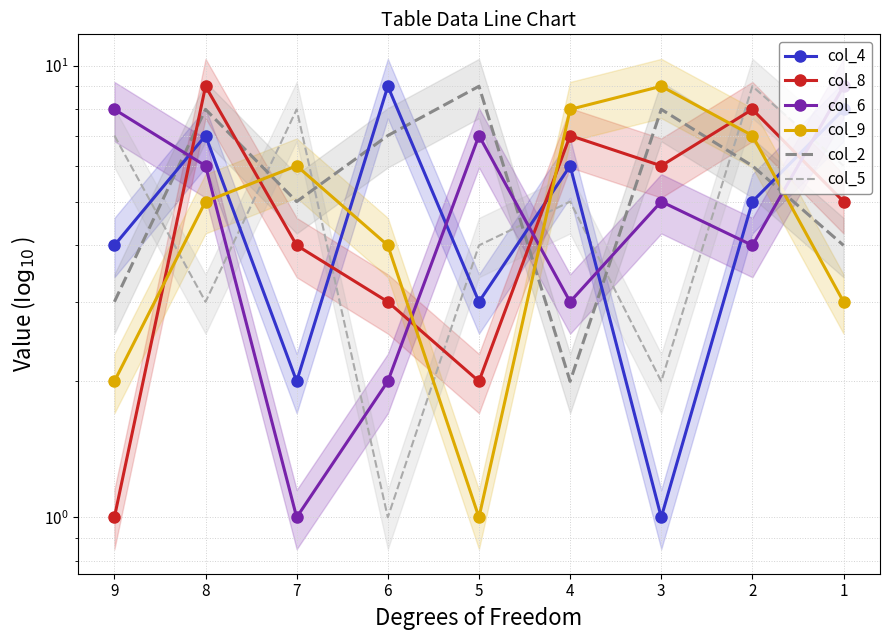

What is the maximum value shown in the chart?

9